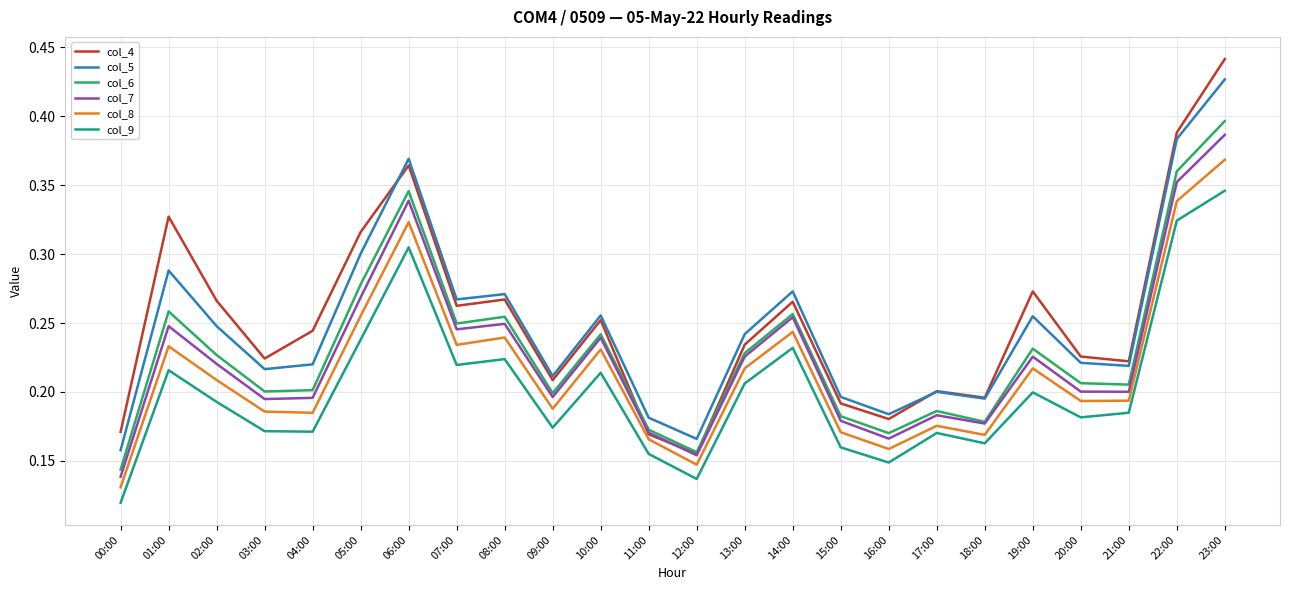

Which series has the largest range (max minus min)?

col_4